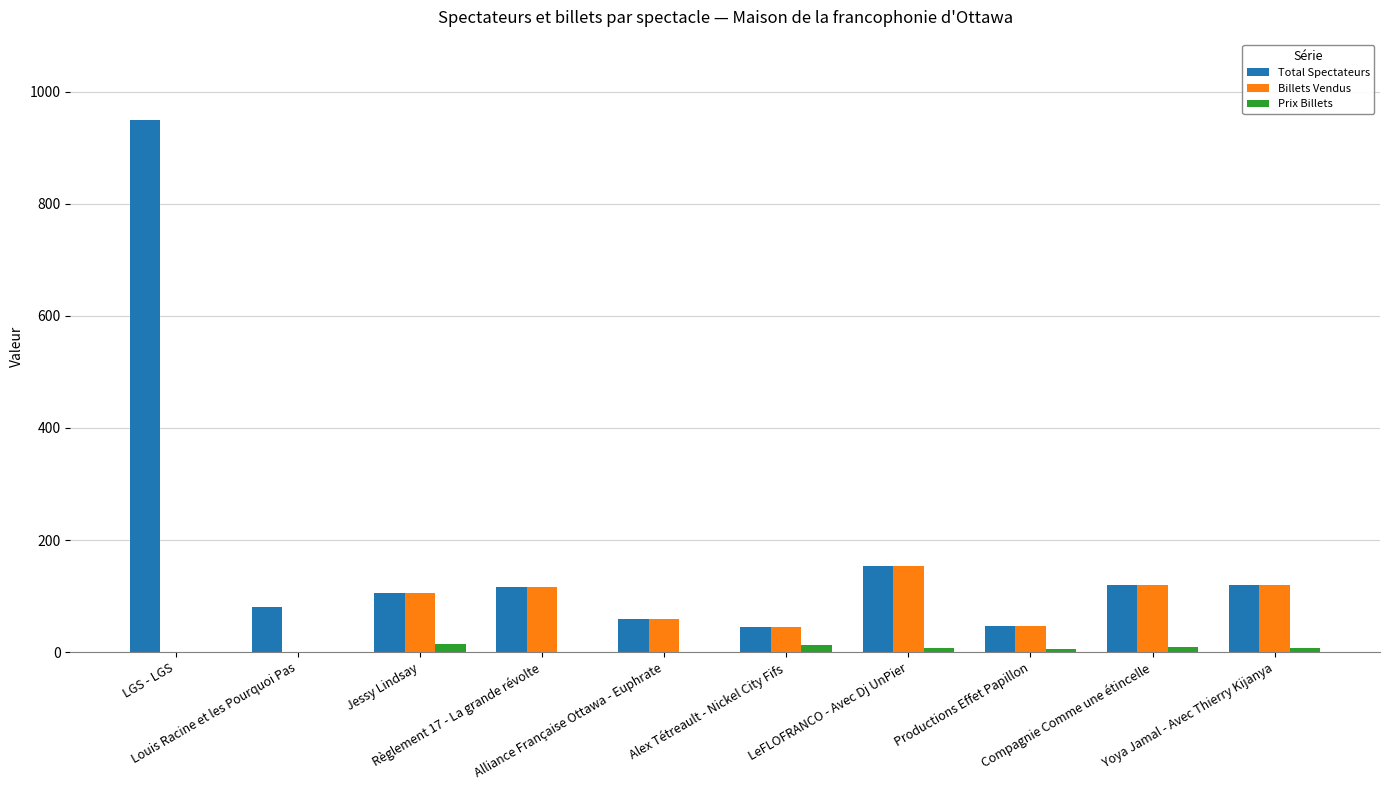

What is the sum of all Total Spectateurs values?

1795